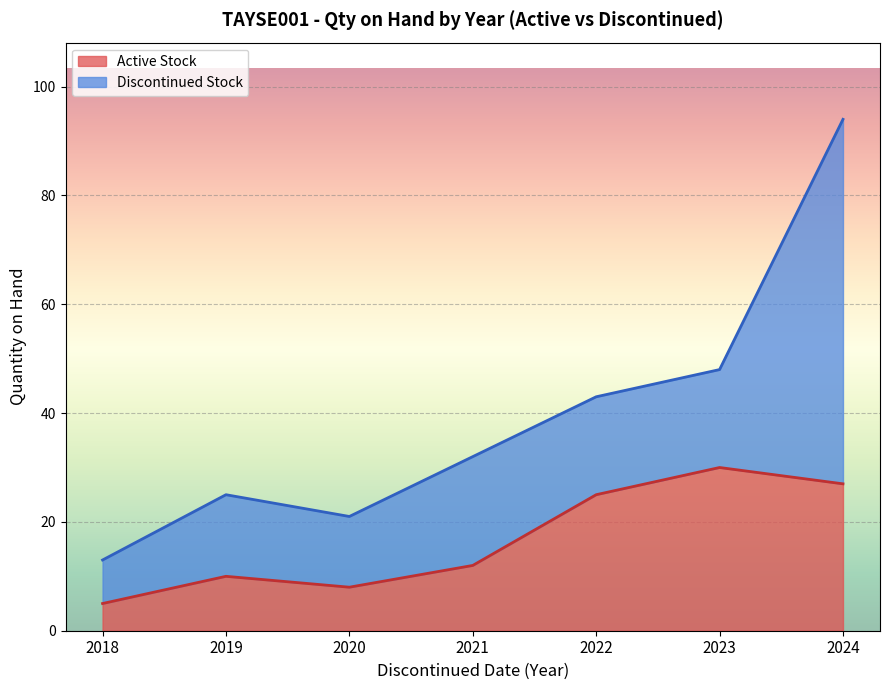

The value of Active Stock at 2023 is 30. True or false?

True